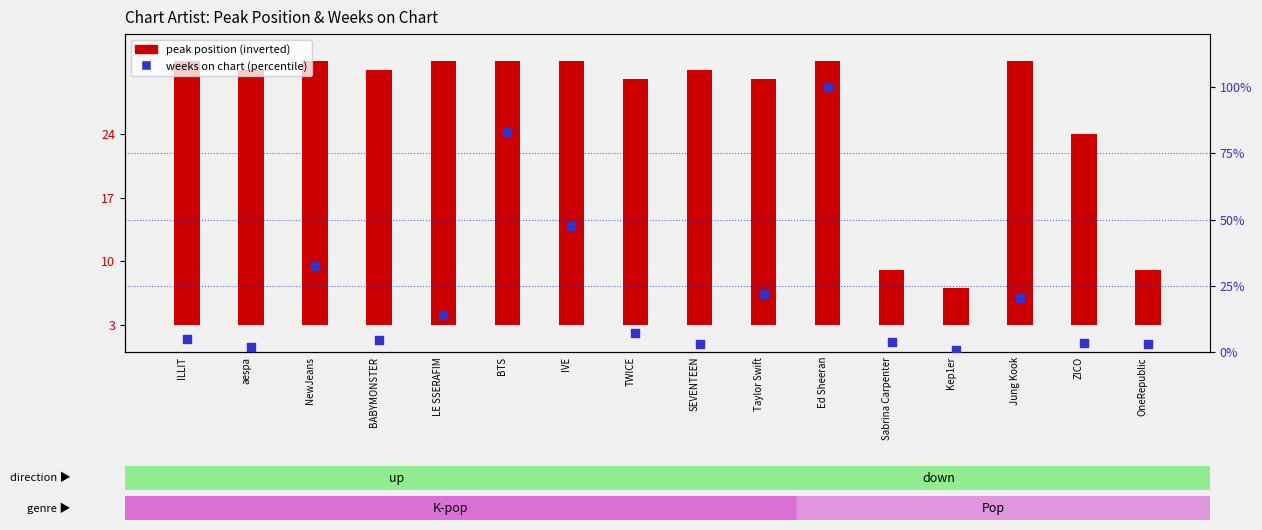

Which series reaches the minimum Y coordinate?

weeks on chart (percentile)